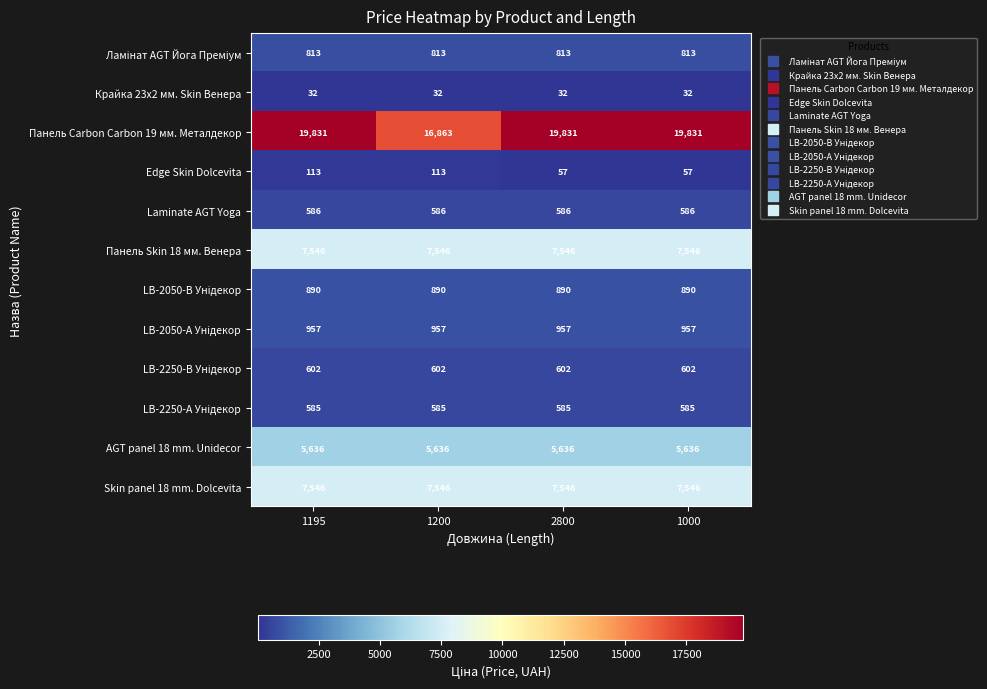

At how many categories does at least one series exceed 11105?

4